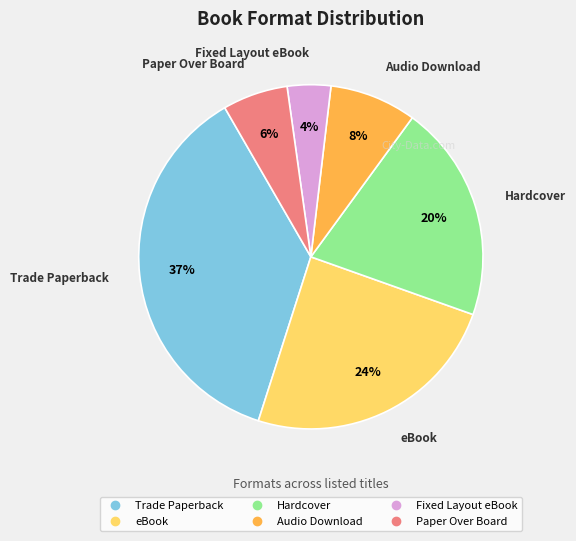

Approximately how many times larger is the value at Hardcover compared to Paper Over Board?

3.3